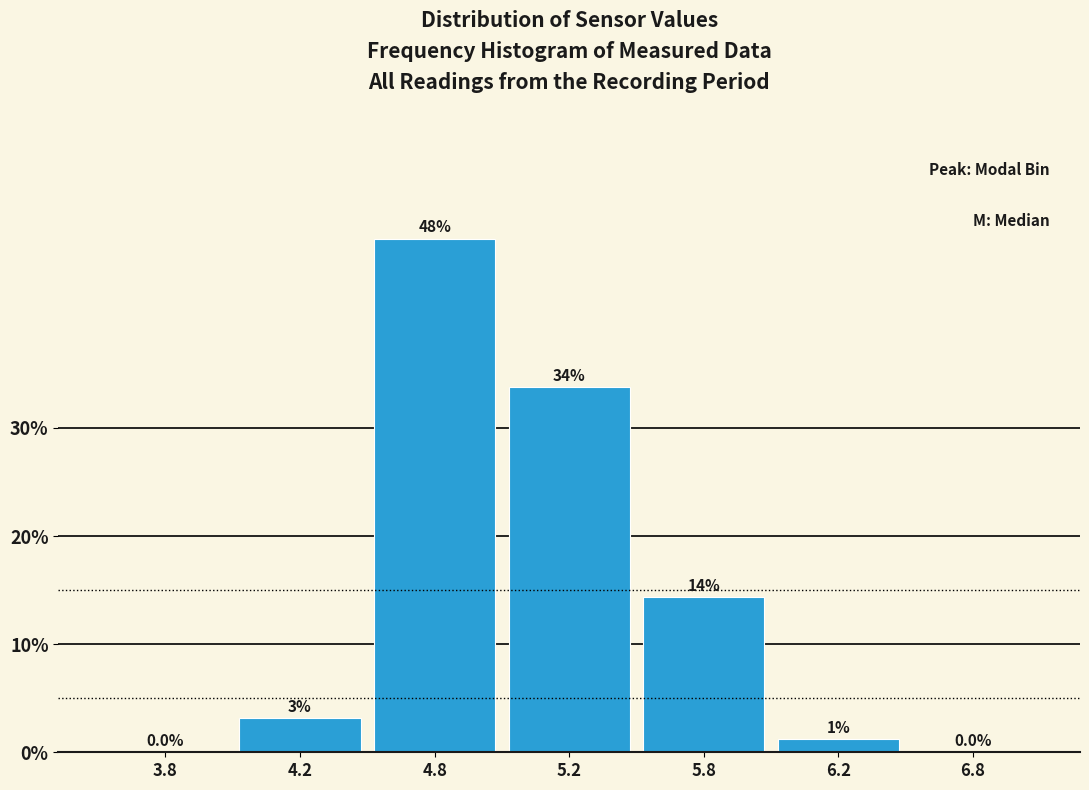

Are the bars horizontal?

No